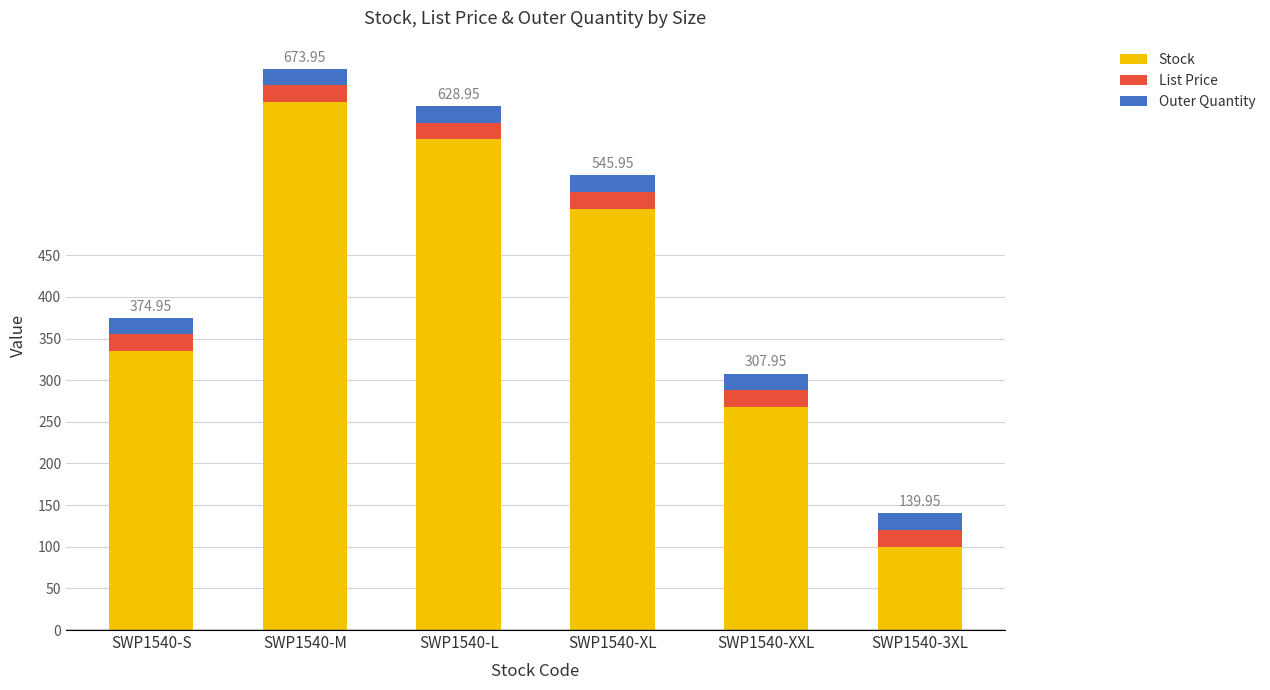

What is the total value across all series at SWP1540-M?

674.0